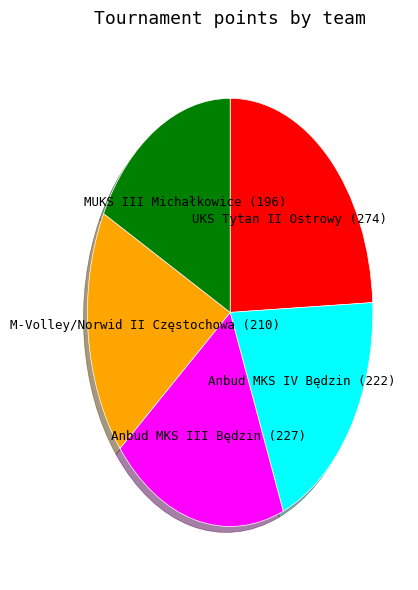

Does any single category account for the majority?

No